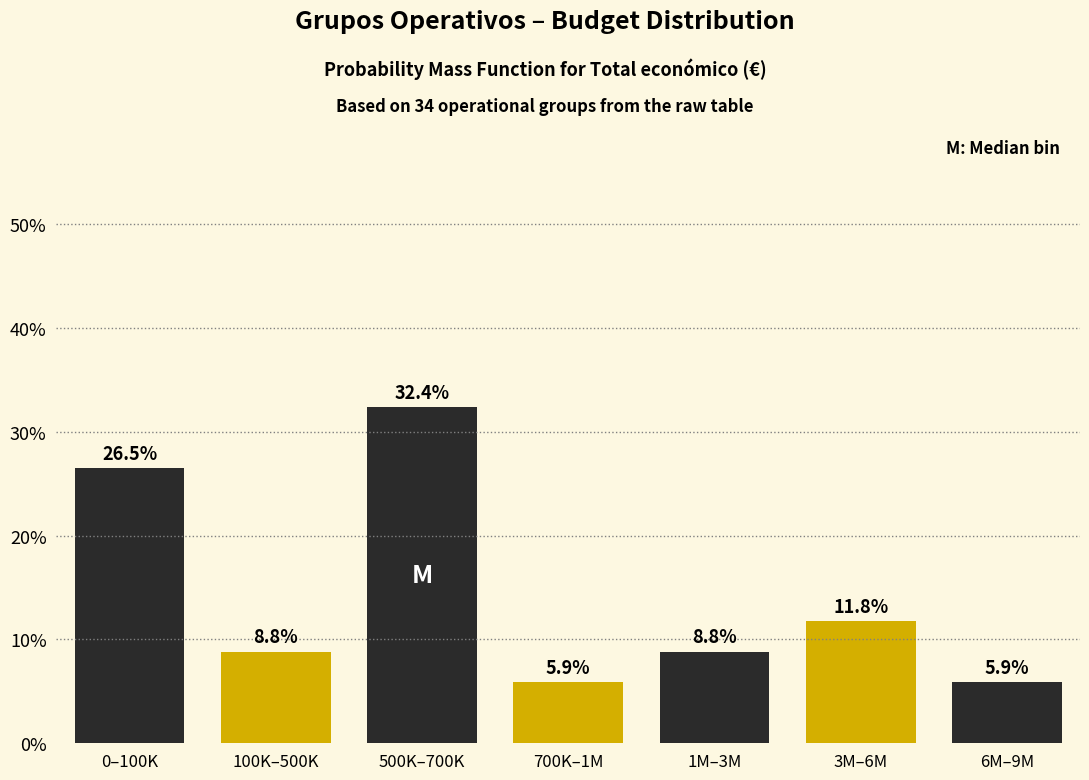

Reading left to right, transcribe all the data shown in this chart.

0–100K=26.5	100K–500K=8.8	500K–700K=32.4	700K–1M=5.9	1M–3M=8.8	3M–6M=11.8	6M–9M=5.9